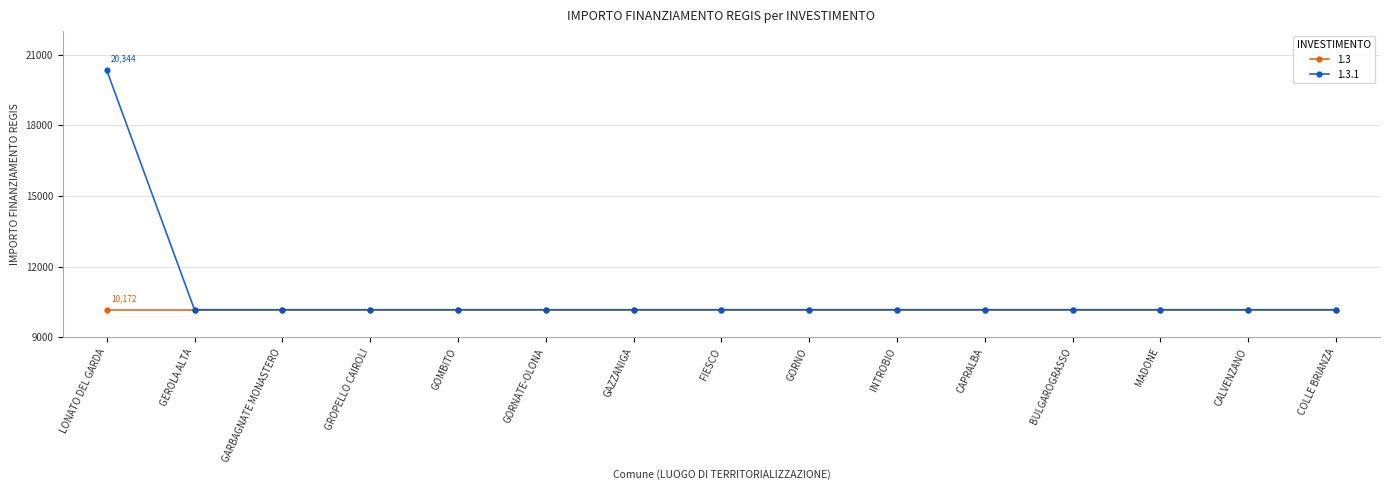

What is the greatest value displayed?

20344